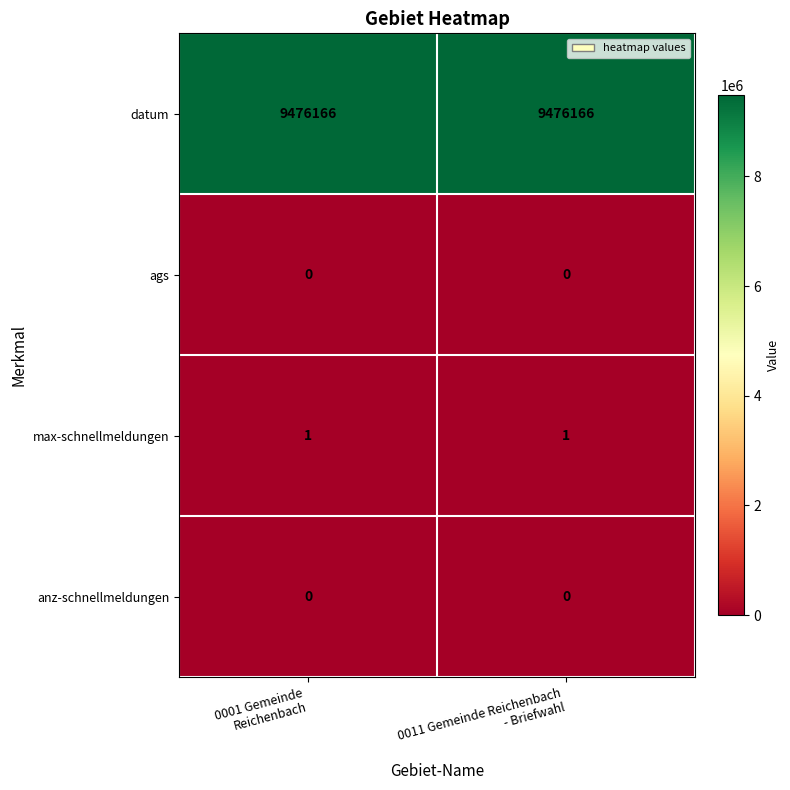

Which series has the largest total across all categories?

datum